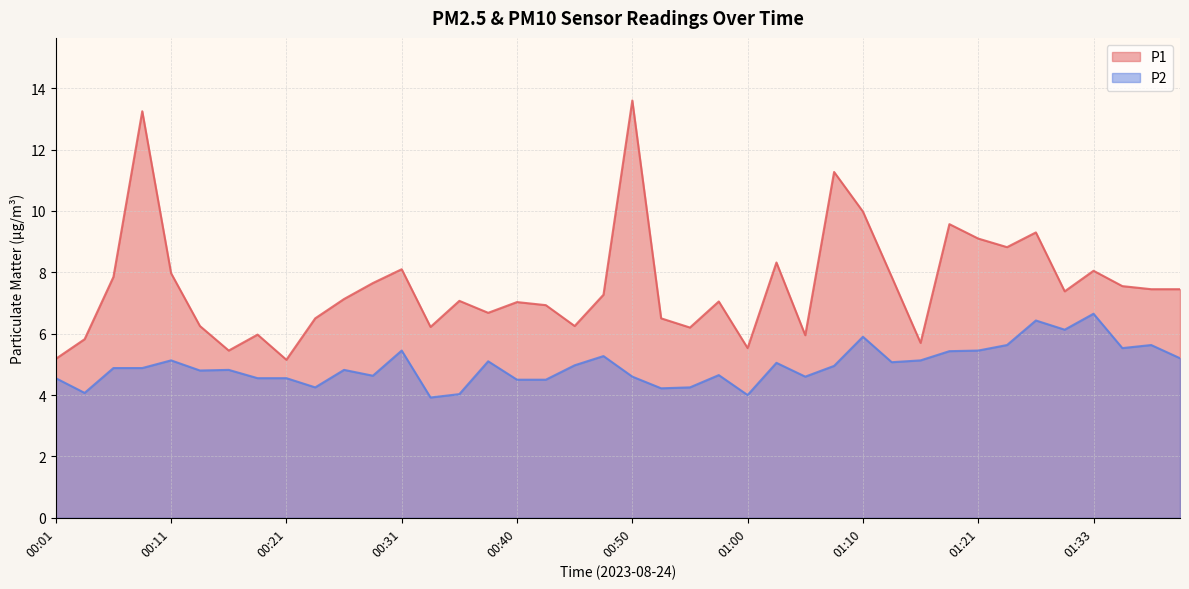

What is the maximum value for P1?

13.6